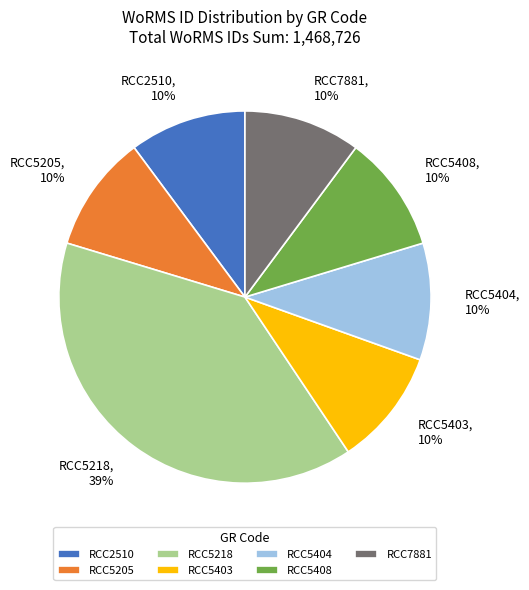

Is the sum of RCC2510 and RCC5403 greater than half?

No